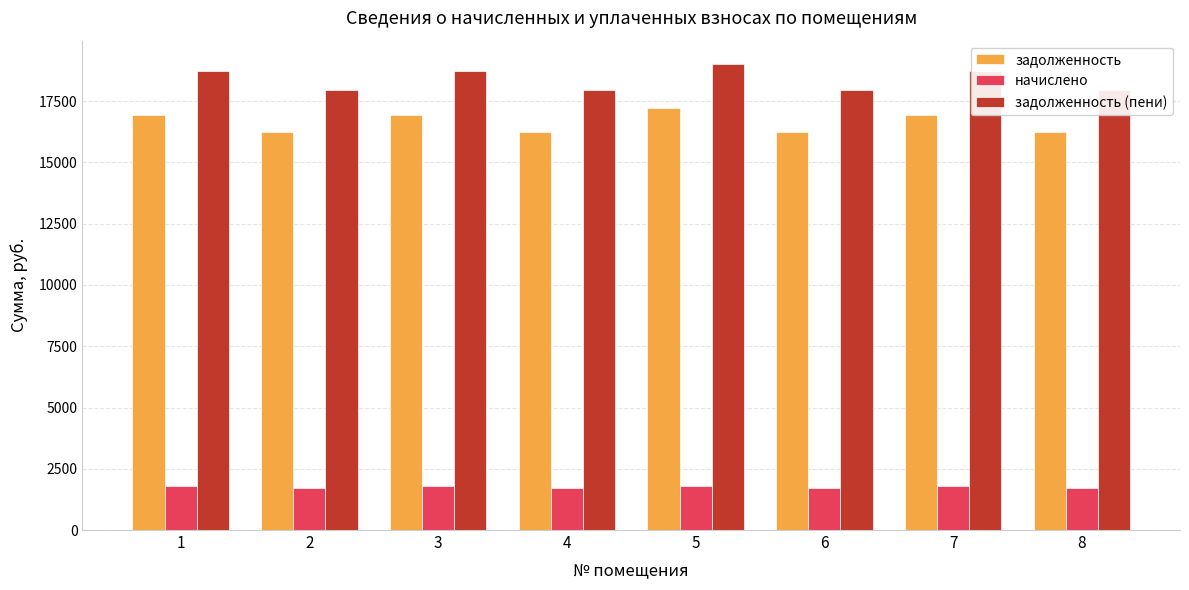

Reading left to right, what are all the values shown in this chart?

задолженность: 1=16940.9	2=16242.0	3=16940.9	4=16242.0	5=17216.5	6=16242.0	7=16940.9	8=16242.0
начислено: 1=1803.1	2=1701.0	3=1803.1	4=1701.0	5=1803.1	6=1701.0	7=1803.1	8=1701.0
задолженность (пени): 1=18744.0	2=17943.0	3=18744.0	4=17943.0	5=19019.6	6=17943.0	7=18744.0	8=17943.0